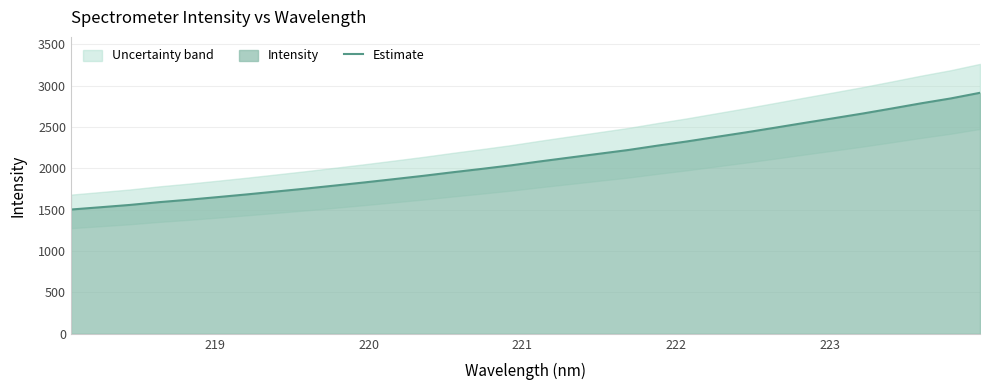

What is the highest value of the Estimate series?

2913.0